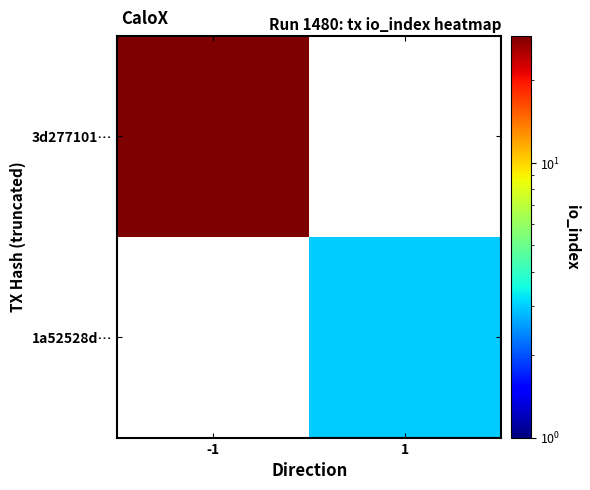

Rank the series at -1 from lowest to highest value.

3d277101…, 1a52528d…